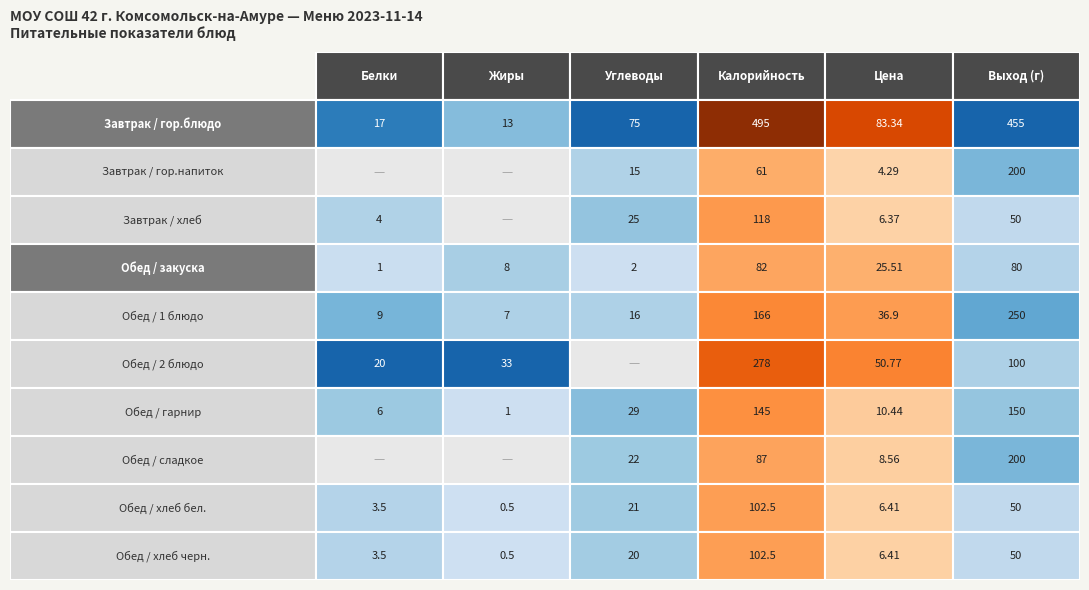

What is the maximum value for Обед / закуска?

82.0